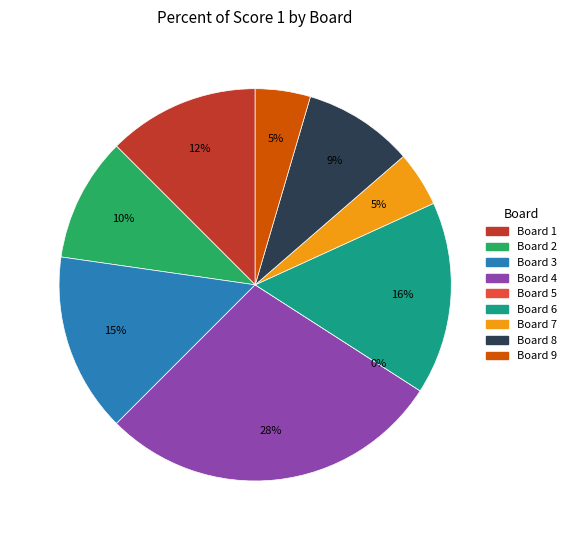

True or false: Board 4 accounts for 20% of the total.

False